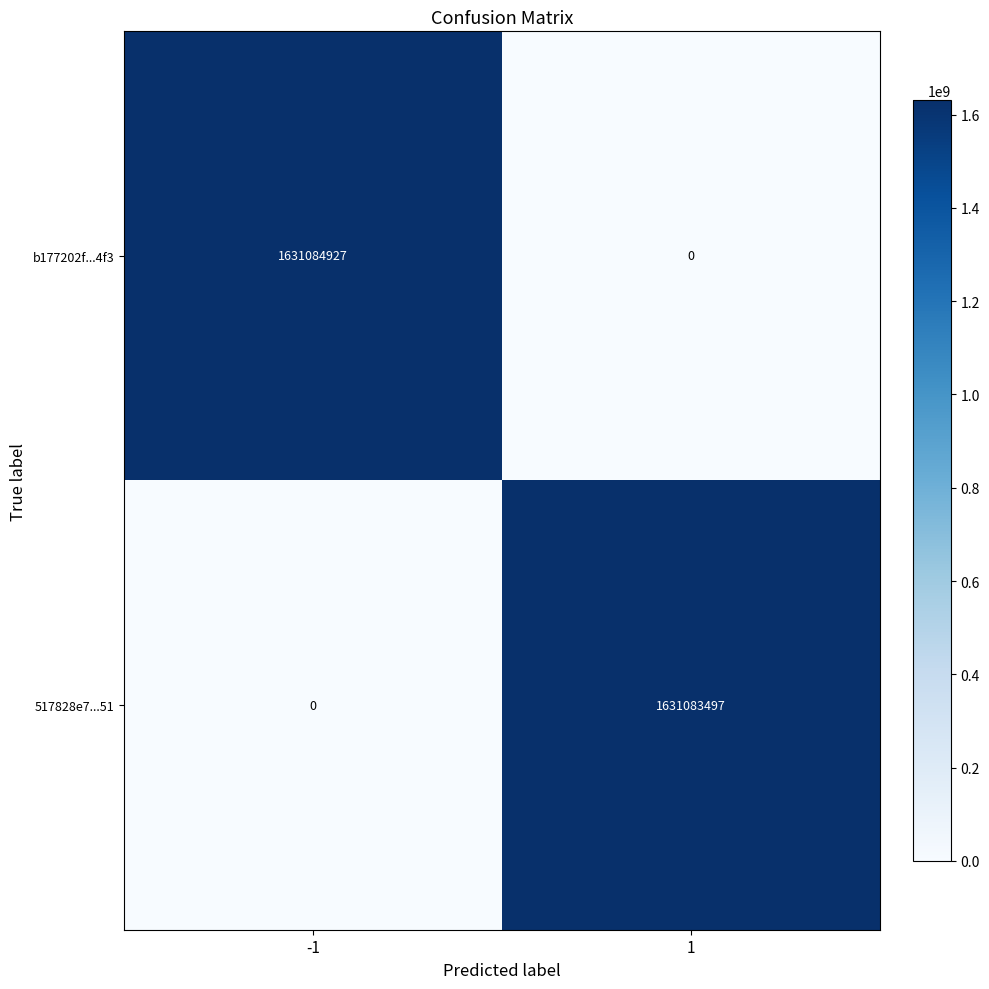

The b177202f...4f3 series shows -1078488469 at 1. True or false?

False